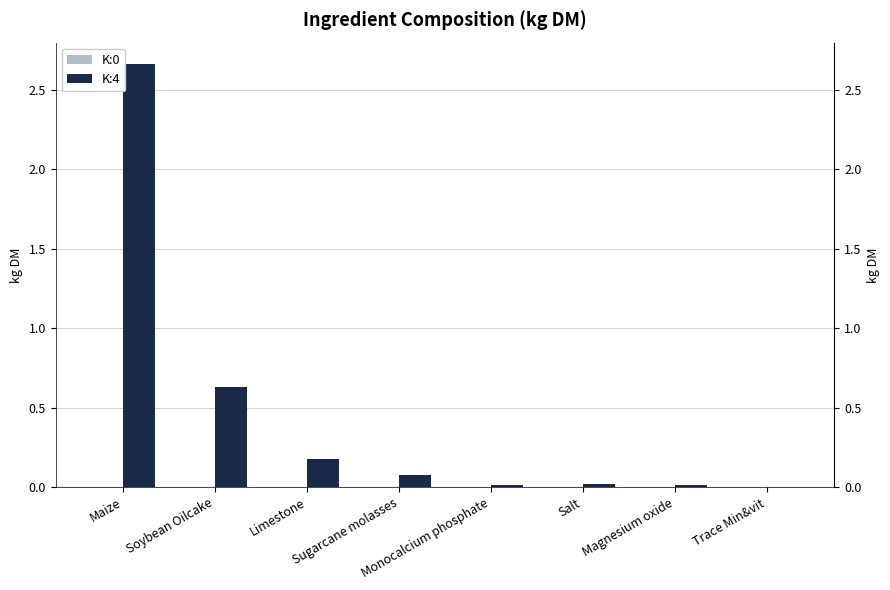

Which has a higher value, Magnesium oxide or Maize?

Maize